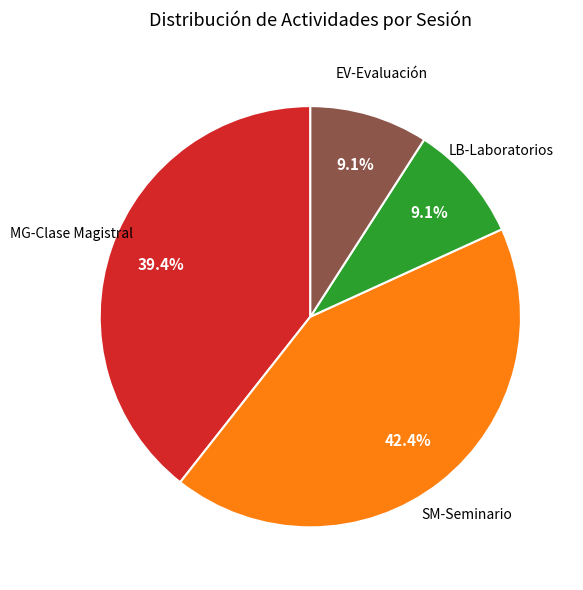

To the nearest percent, what is the difference between the largest and smallest slice percentages?

33%